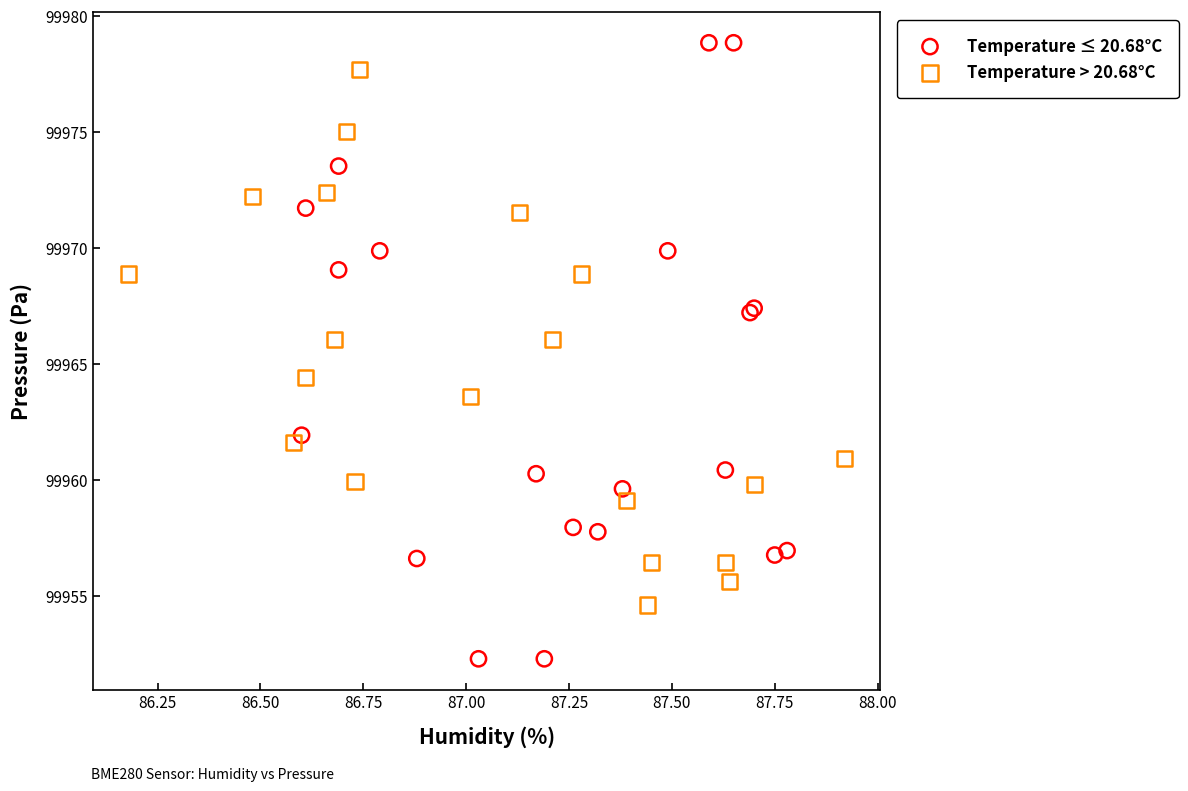

Which series reaches the maximum Y coordinate?

Temperature ≤ 20.68°C